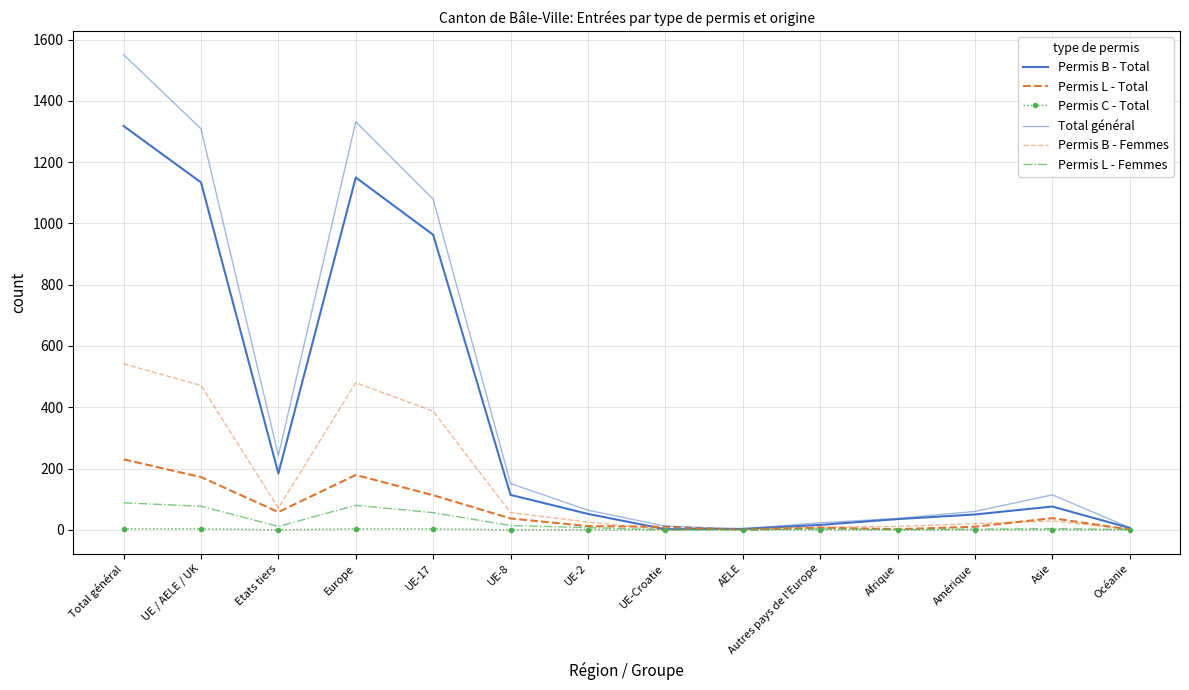

In Total général, how many points are lower than both neighbors (excluding endpoints)?

2